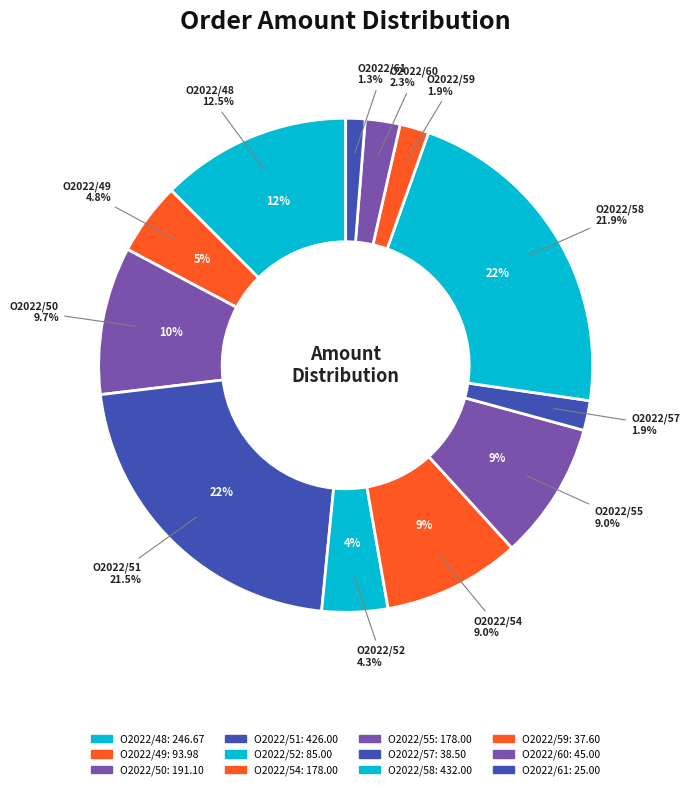

To the nearest percent, what is the difference between the O2022/61 and O2022/54 slice percentages?

8%